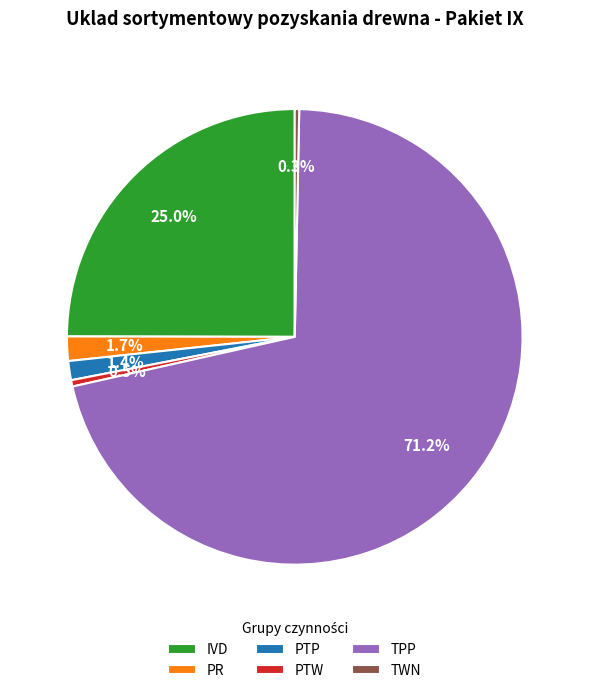

Does any single category account for the majority?

Yes